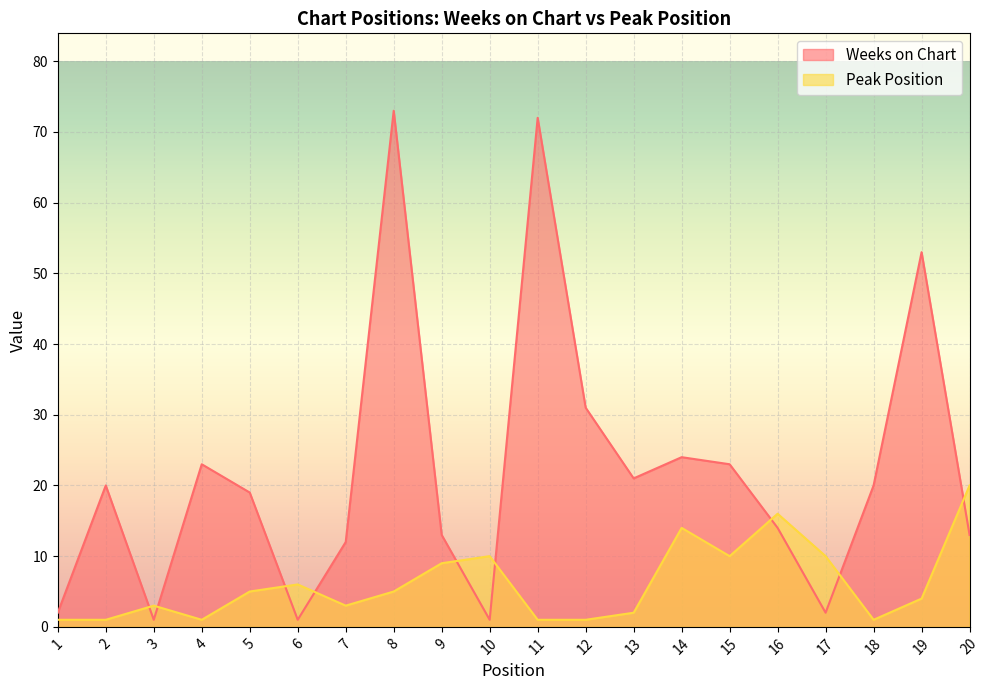

At which category does the chart reach its peak across all series?

8